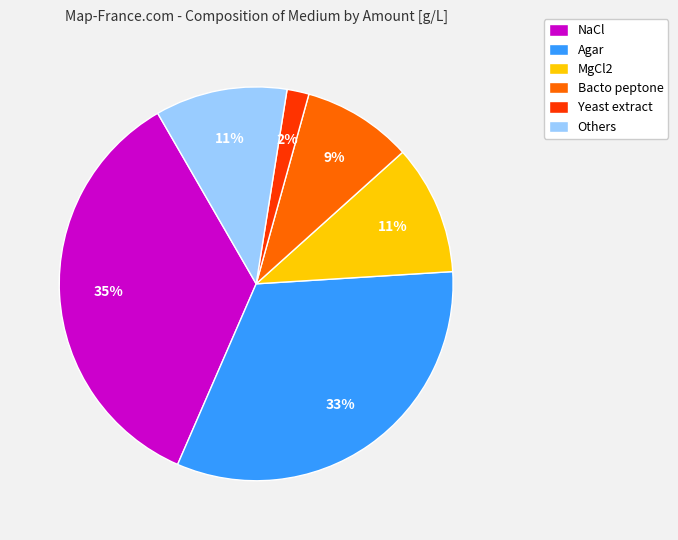

How many slices are in this pie chart?

6